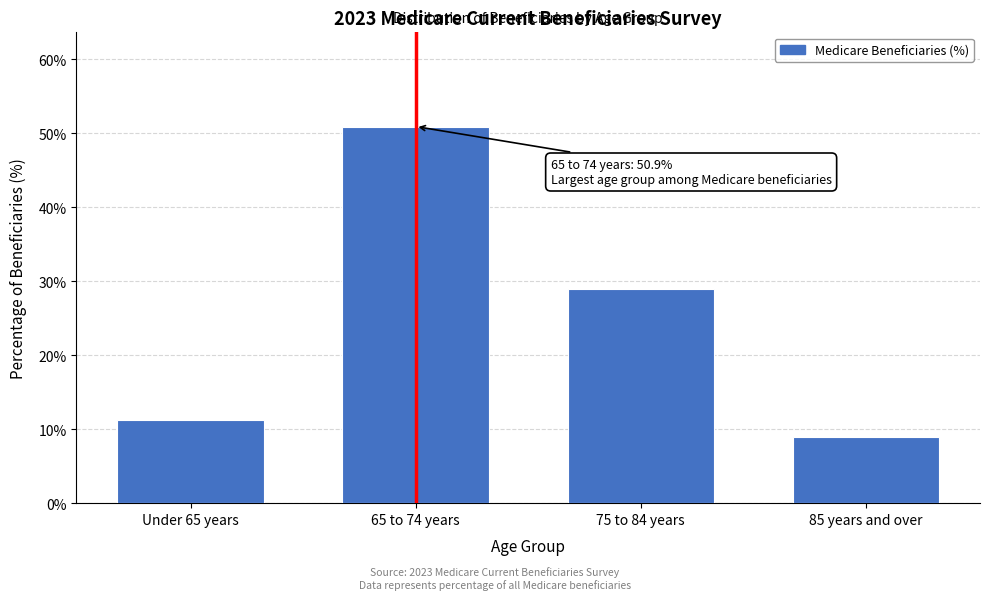

Reading right to left, transcribe all the data shown in this chart.

85 years and over=9.0	75 to 84 years=28.9	65 to 74 years=50.9	Under 65 years=11.2